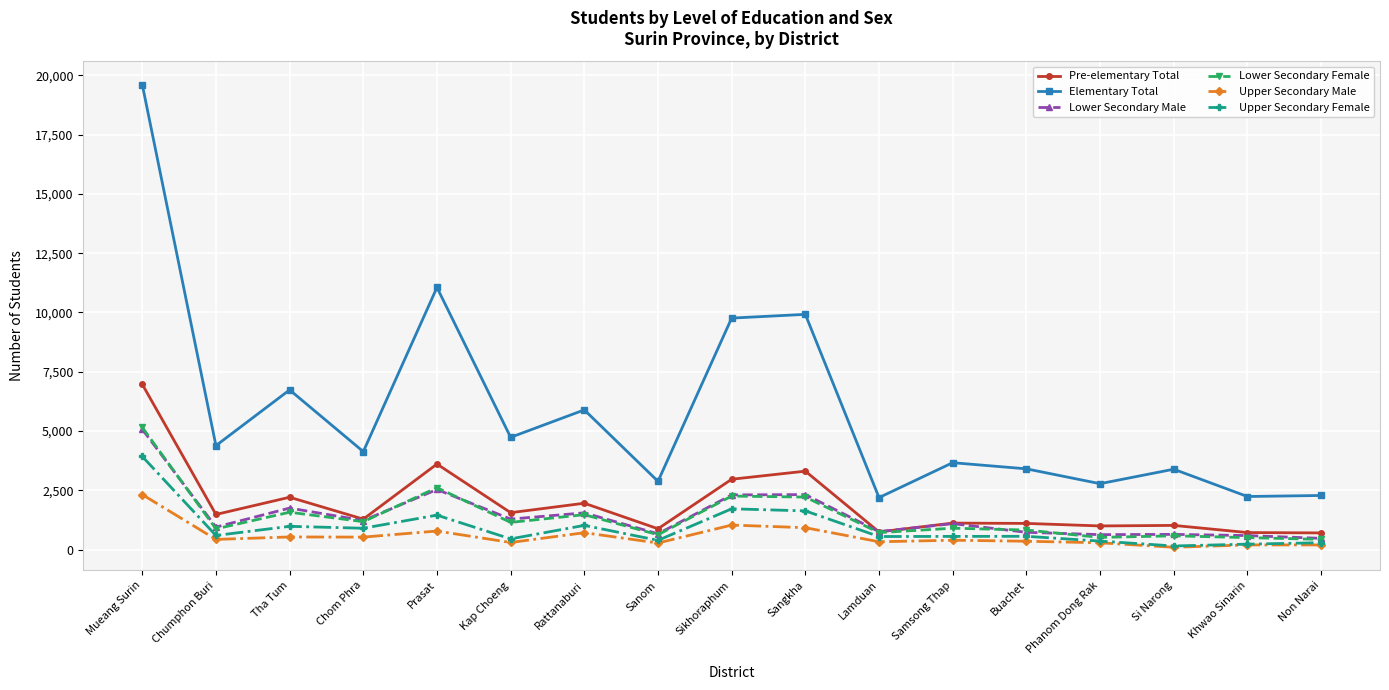

What is the average value of the Upper Secondary Male series?

569